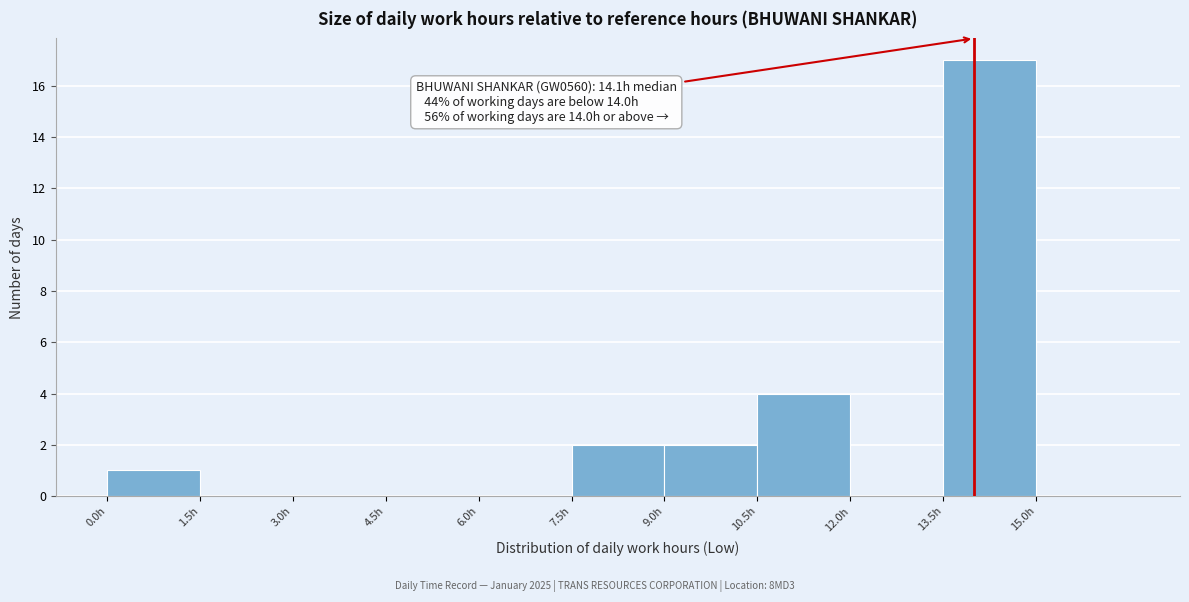

Which range on the x-axis has the tallest bar?

13.5 to 15.0